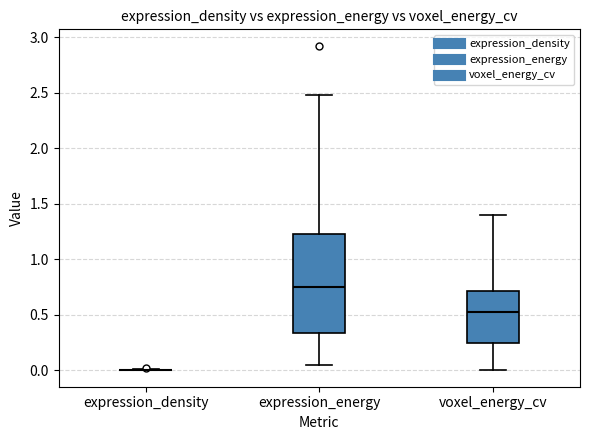

Reading left to right, transcribe this box plot: for each box, give where its median line is, the range the box spans, and where its two whiskers end, as read against the y-axis. The values are not printed on the chart, so give them approximately, as read against the axis.

expression_density: box collapsed to a line at 0.00, whiskers 0.00 to 0.00
expression_energy: median 0.75, box 0.35 to 1.25, whiskers 0.05 to 2.50
voxel_energy_cv: median 0.55, box 0.25 to 0.70, whiskers 0.00 to 1.40